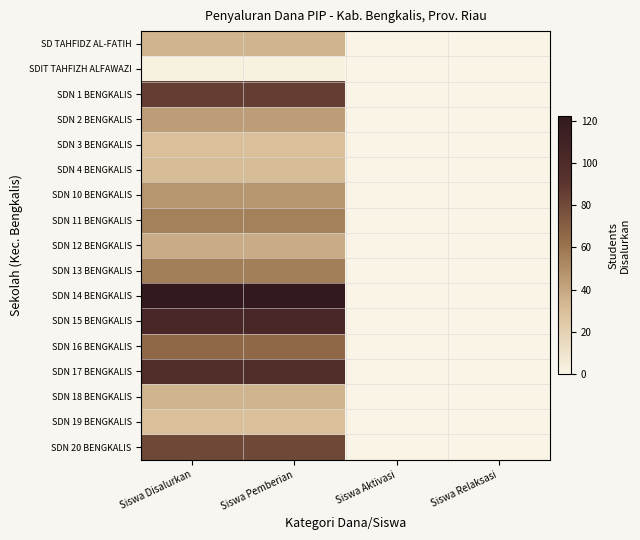

Reading right to left, what are all the values shown in this chart?

SD TAHFIDZ AL-FATIH: Siswa Relaksasi=0	Siswa Aktivasi=0	Siswa Pemberian=35	Siswa Disalurkan=35
SDIT TAHFIZH ALFAWAZI: Siswa Relaksasi=0	Siswa Aktivasi=0	Siswa Pemberian=2	Siswa Disalurkan=2
SDN 1 BENGKALIS: Siswa Relaksasi=0	Siswa Aktivasi=0	Siswa Pemberian=86	Siswa Disalurkan=86
SDN 2 BENGKALIS: Siswa Relaksasi=0	Siswa Aktivasi=0	Siswa Pemberian=44	Siswa Disalurkan=44
SDN 3 BENGKALIS: Siswa Relaksasi=0	Siswa Aktivasi=0	Siswa Pemberian=30	Siswa Disalurkan=30
SDN 4 BENGKALIS: Siswa Relaksasi=0	Siswa Aktivasi=0	Siswa Pemberian=31	Siswa Disalurkan=31
SDN 10 BENGKALIS: Siswa Relaksasi=0	Siswa Aktivasi=0	Siswa Pemberian=47	Siswa Disalurkan=47
SDN 11 BENGKALIS: Siswa Relaksasi=0	Siswa Aktivasi=0	Siswa Pemberian=55	Siswa Disalurkan=55
SDN 12 BENGKALIS: Siswa Relaksasi=0	Siswa Aktivasi=0	Siswa Pemberian=38	Siswa Disalurkan=38
SDN 13 BENGKALIS: Siswa Relaksasi=0	Siswa Aktivasi=0	Siswa Pemberian=56	Siswa Disalurkan=56
SDN 14 BENGKALIS: Siswa Relaksasi=0	Siswa Aktivasi=0	Siswa Pemberian=122	Siswa Disalurkan=122
SDN 15 BENGKALIS: Siswa Relaksasi=0	Siswa Aktivasi=0	Siswa Pemberian=105	Siswa Disalurkan=105
SDN 16 BENGKALIS: Siswa Relaksasi=0	Siswa Aktivasi=0	Siswa Pemberian=66	Siswa Disalurkan=66
SDN 17 BENGKALIS: Siswa Relaksasi=0	Siswa Aktivasi=0	Siswa Pemberian=98	Siswa Disalurkan=98
SDN 18 BENGKALIS: Siswa Relaksasi=0	Siswa Aktivasi=0	Siswa Pemberian=35	Siswa Disalurkan=35
SDN 19 BENGKALIS: Siswa Relaksasi=0	Siswa Aktivasi=0	Siswa Pemberian=30	Siswa Disalurkan=30
SDN 20 BENGKALIS: Siswa Relaksasi=0	Siswa Aktivasi=0	Siswa Pemberian=81	Siswa Disalurkan=81